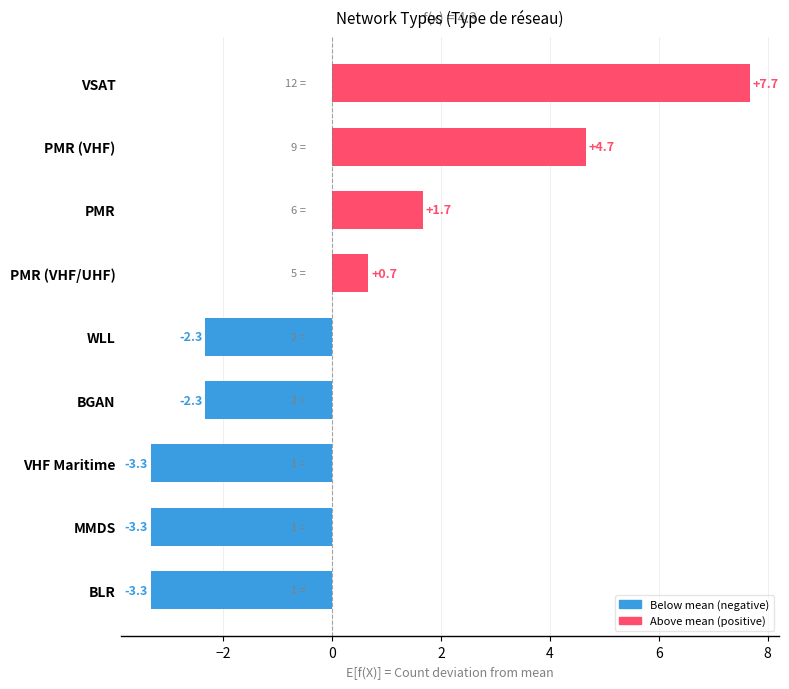

At which category does the chart reach its peak across all series?

VSAT